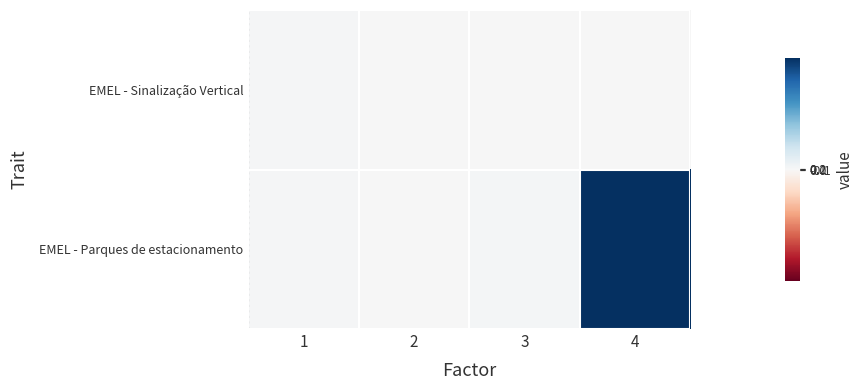

Reading left to right, list all the values displayed in this chart.

EMEL - Sinalização Vertical: 1=0.4	2=0.0	3=0.0	4=0.0
EMEL - Parques de estacionamento: 1=0.4	2=0.0	3=1.0	4=53.0